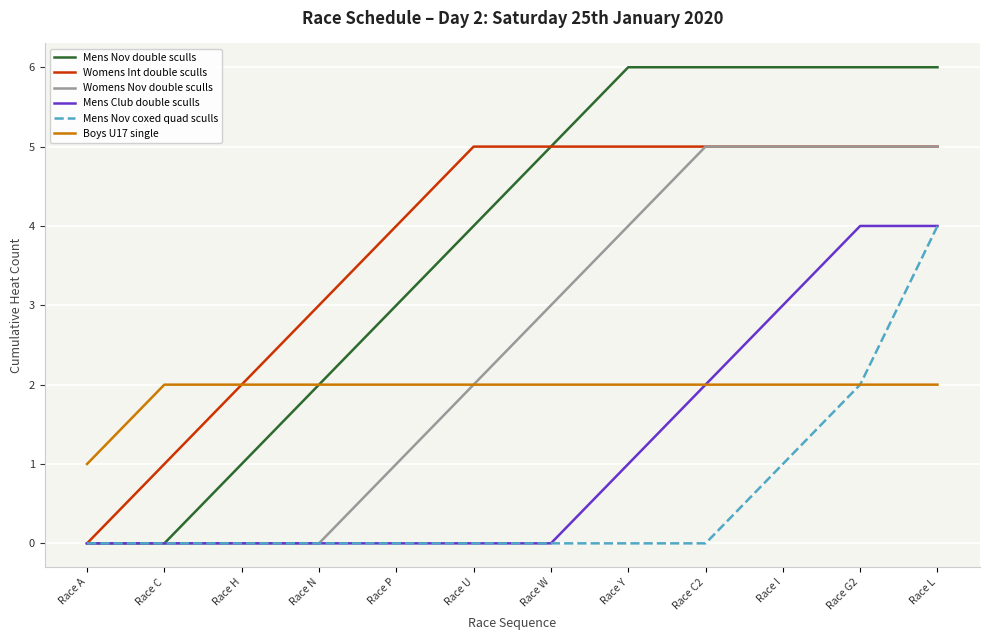

Reading right to left, extract all data points from this chart.

Mens Nov double sculls: Race L=6	Race G2=6	Race I=6	Race C2=6	Race Y=6	Race W=5	Race U=4	Race P=3	Race N=2	Race H=1	Race C=0	Race A=0
Womens Int double sculls: Race L=5	Race G2=5	Race I=5	Race C2=5	Race Y=5	Race W=5	Race U=5	Race P=4	Race N=3	Race H=2	Race C=1	Race A=0
Womens Nov double sculls: Race L=5	Race G2=5	Race I=5	Race C2=5	Race Y=4	Race W=3	Race U=2	Race P=1	Race N=0	Race H=0	Race C=0	Race A=0
Mens Club double sculls: Race L=4	Race G2=4	Race I=3	Race C2=2	Race Y=1	Race W=0	Race U=0	Race P=0	Race N=0	Race H=0	Race C=0	Race A=0
Mens Nov coxed quad sculls: Race L=4	Race G2=2	Race I=1	Race C2=0	Race Y=0	Race W=0	Race U=0	Race P=0	Race N=0	Race H=0	Race C=0	Race A=0
Boys U17 single: Race L=2	Race G2=2	Race I=2	Race C2=2	Race Y=2	Race W=2	Race U=2	Race P=2	Race N=2	Race H=2	Race C=2	Race A=1